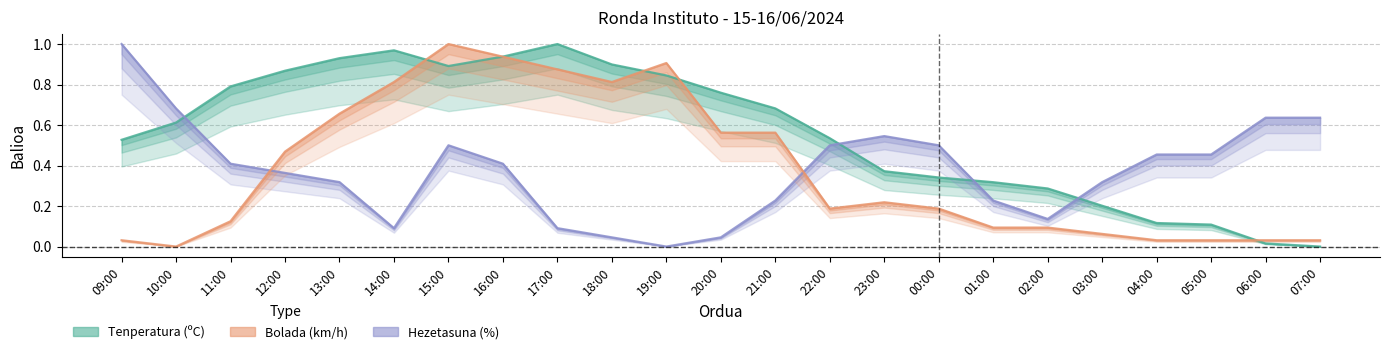

At which label does Tenperatura (ºC) reach its minimum?

07:00